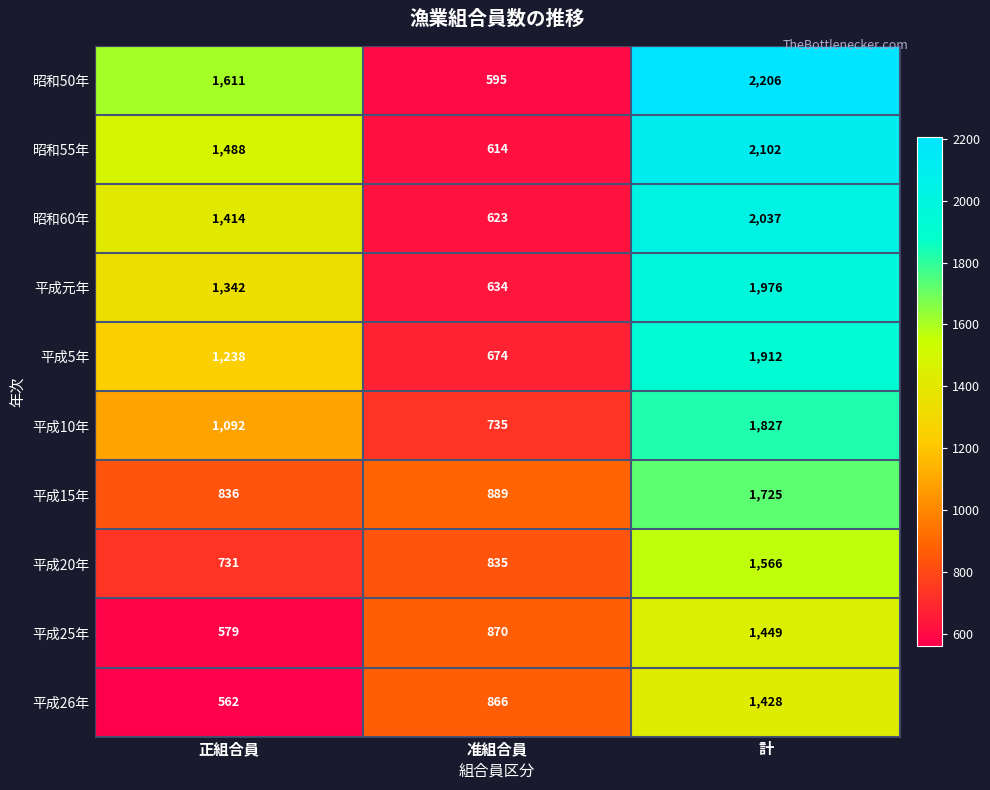

How many data points does each series have?

3